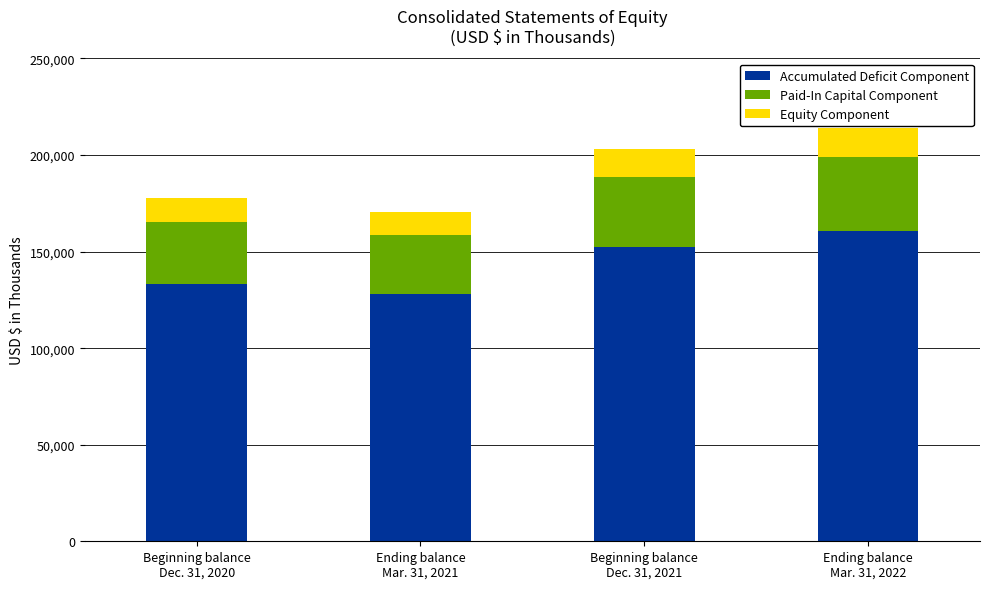

What is the sum of all Accumulated Deficit Component values?

573997.5